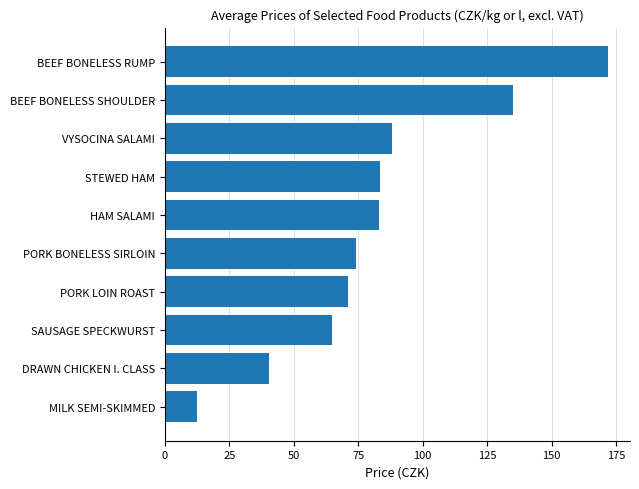

What is the difference between the values at BEEF BONELESS SHOULDER and PORK BONELESS SIRLOIN?

61.2